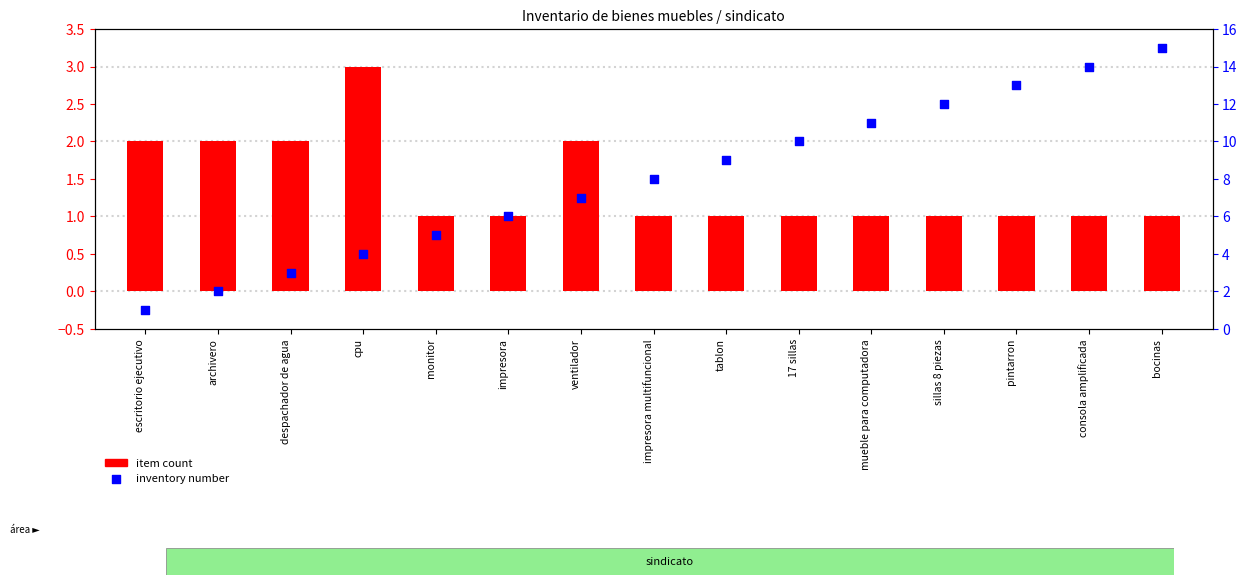

At which category is the sum across all series the highest?

bocinas